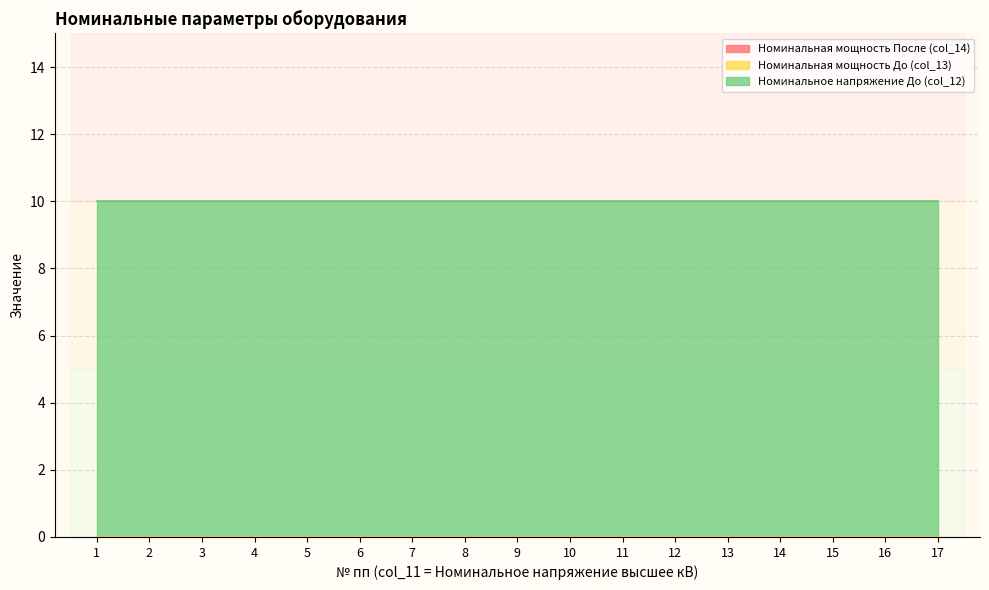

Is it true that Номинальное напряжение До (col_12) equals 6 at 9?

False